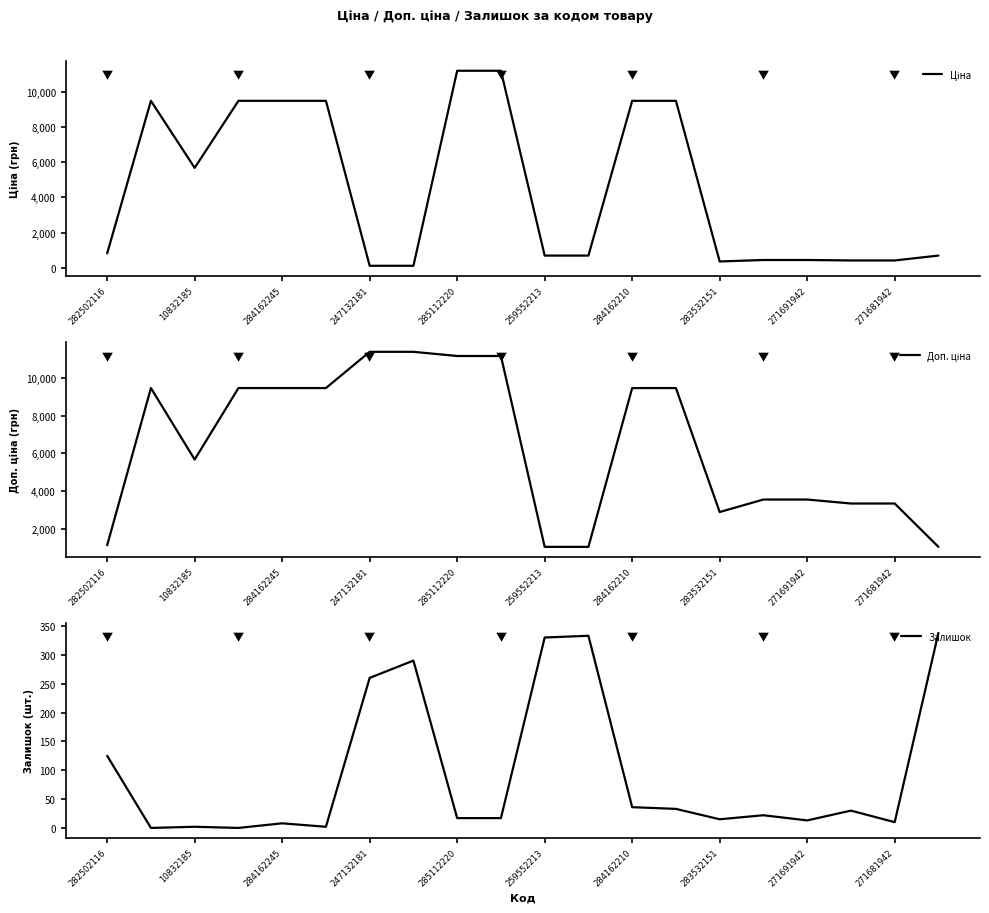

What is the sum of all Доп. ціна values?

128567.3